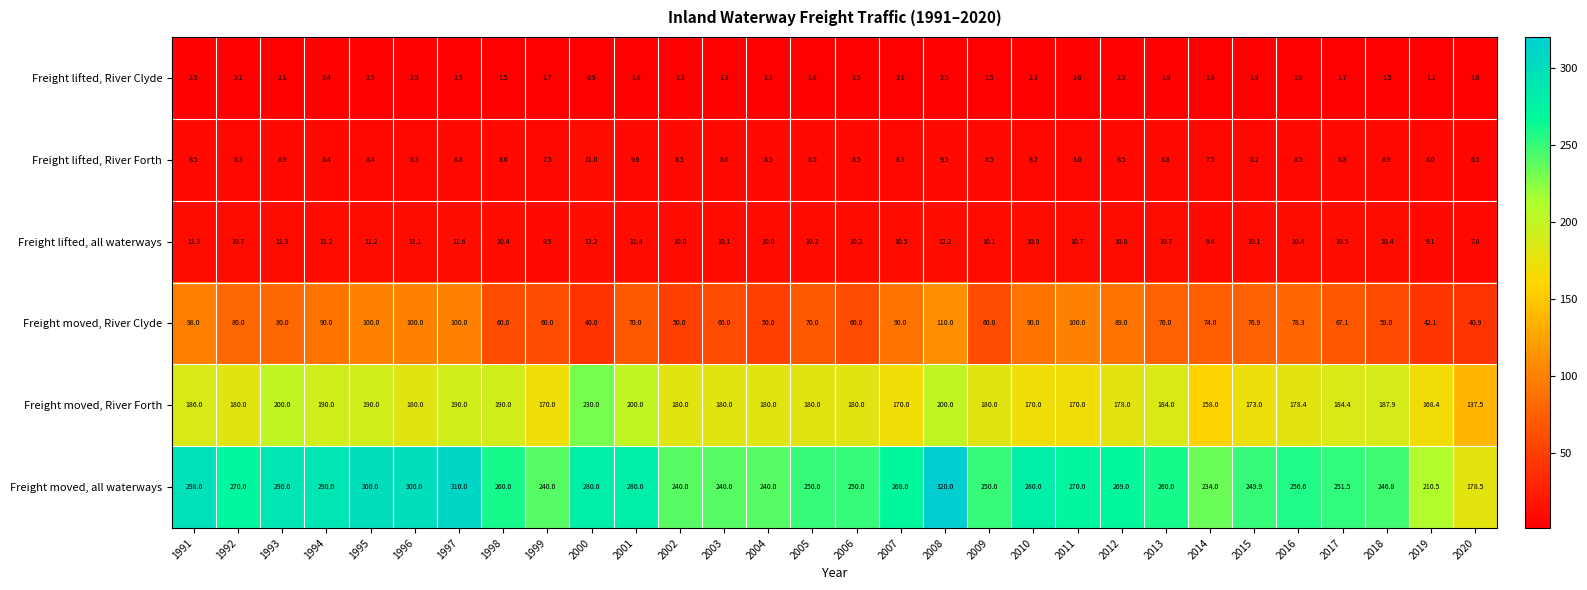

At which category does the chart reach its minimum across all series?

2000